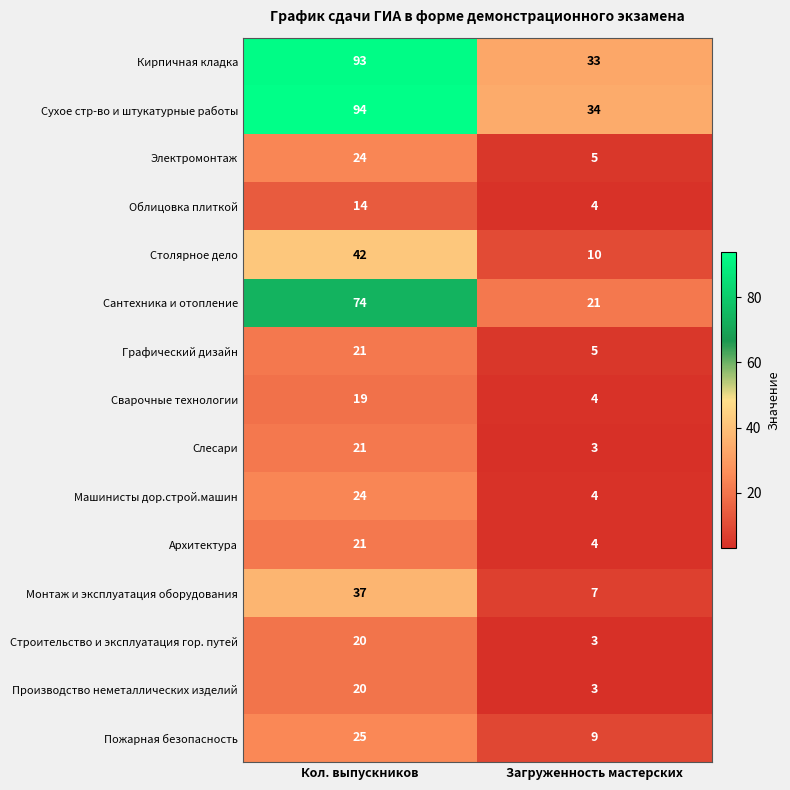

What is the difference between the maximum and minimum values in the Пожарная безопасность series?

16